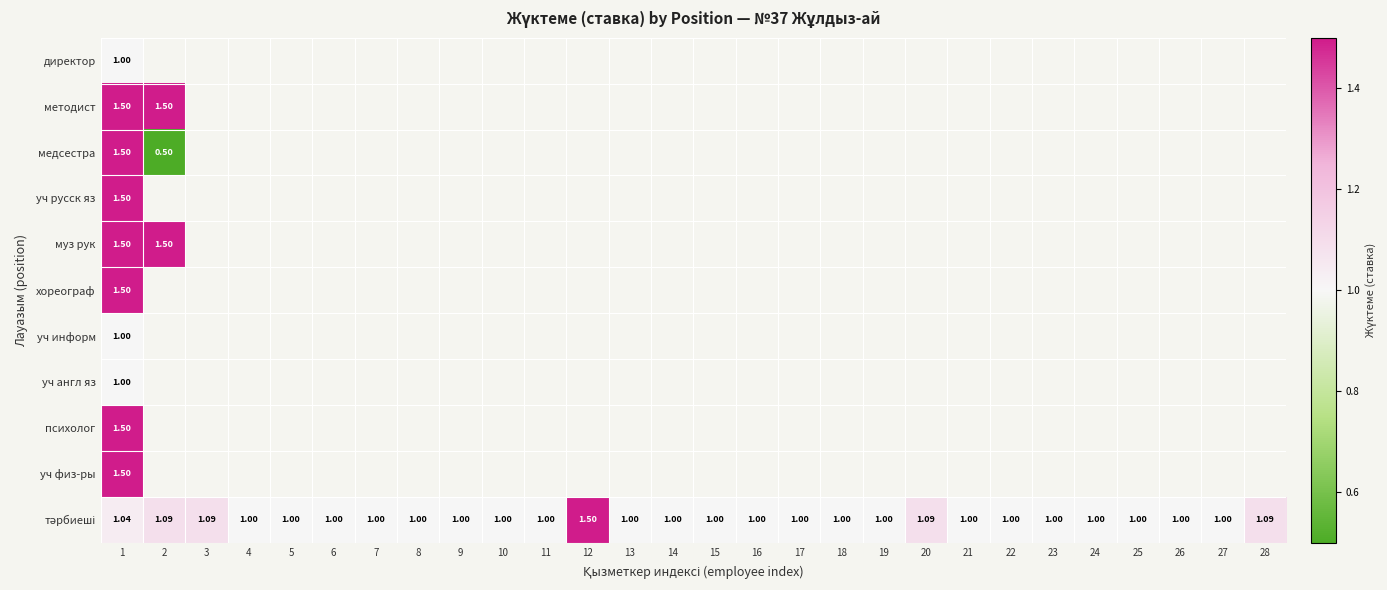

Between 3 and 9, which series saw the biggest shift?

тәрбиеші